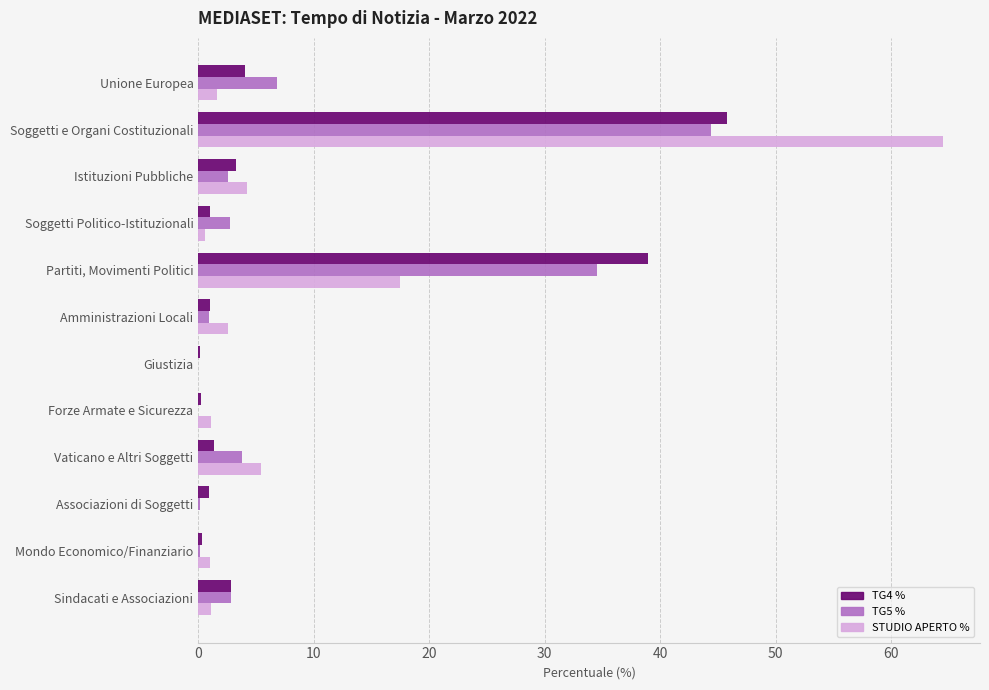

At which label is STUDIO APERTO % closest to 32?

Partiti, Movimenti Politici